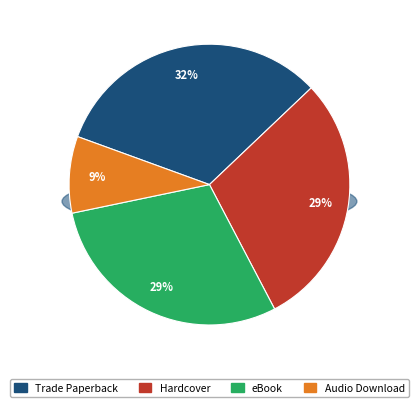

Which slice is the smallest?

Audio Download